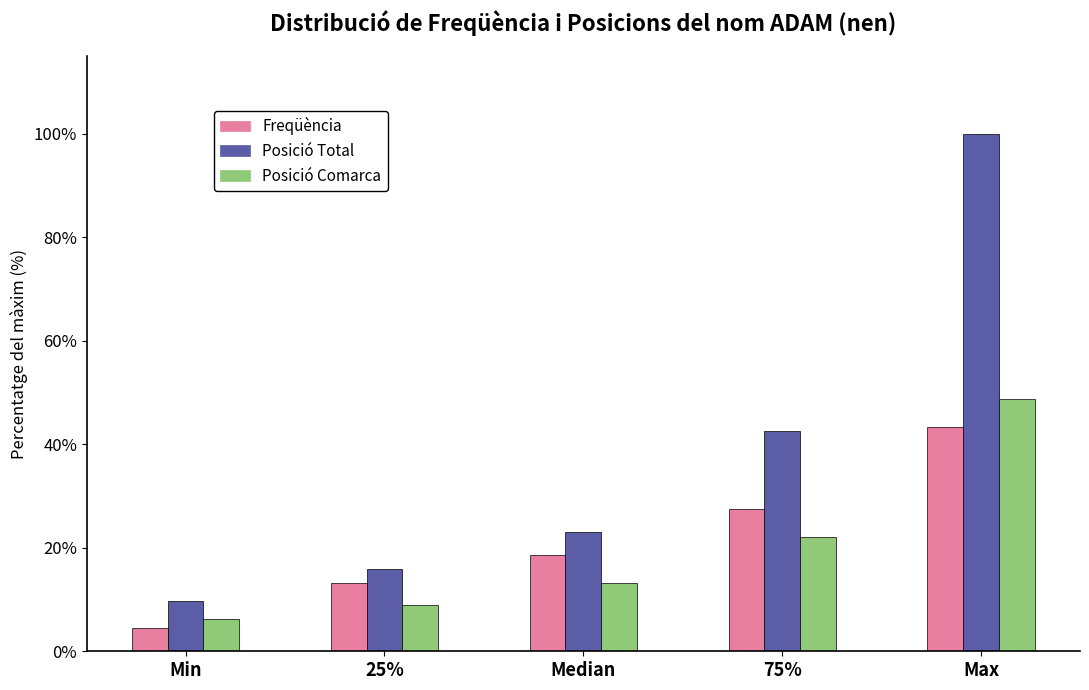

Reading right to left, transcribe all the data shown in this chart.

Freqüència: 43.4	27.4	18.6	13.3	4.4
Posició Total: 100.0	42.5	23.0	15.9	9.7
Posició Comarca: 48.7	22.1	13.3	8.8	6.2